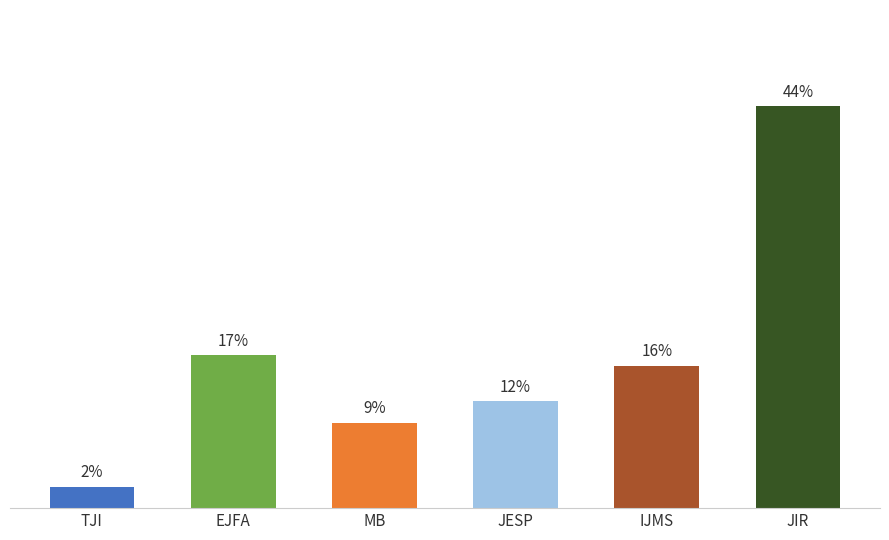

List the labels in order of value, largest first.

Journal of Immunology Research, Emirates Journal of Food and Agriculture, Iranian Journal of Medical Sciences, Journal of the Egyptian Society of Parasitology, Mikrobiyoloji Bulteni, Turkish Journal of Immunology